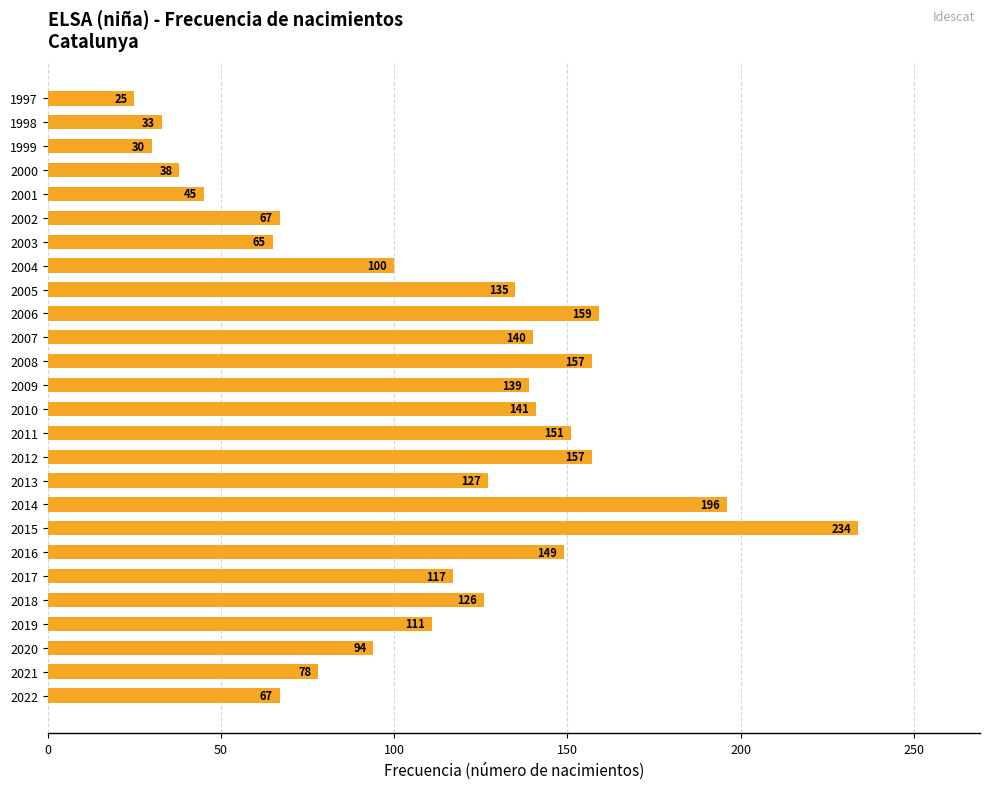

The chart shows a value of 88 at 2005. True or false?

False